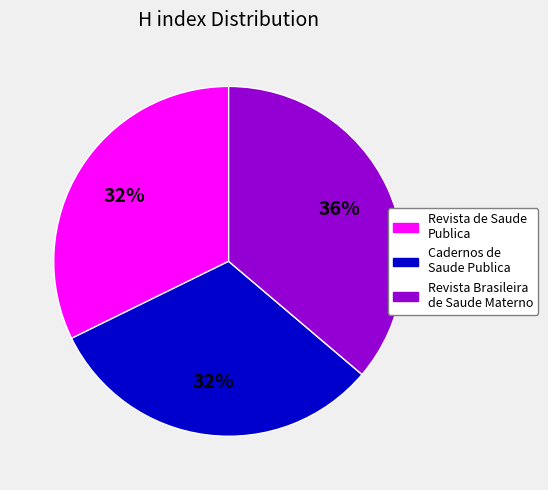

Does any single category account for the majority?

No